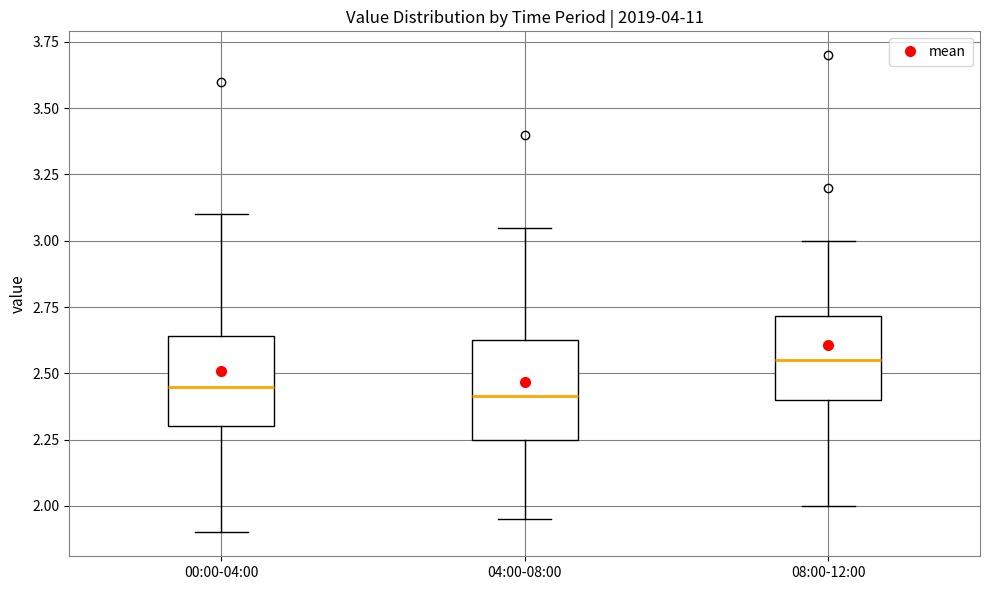

Reading left to right, transcribe this box plot: for each box, give where its median line is, the range the box spans, and where its two whiskers end, as read against the y-axis. The values are not printed on the chart, so give them approximately, as read against the axis.

00:00-04:00: median 2.45, box 2.30 to 2.65, whiskers 1.90 to 3.10
04:00-08:00: median 2.40, box 2.25 to 2.65, whiskers 1.95 to 3.05
08:00-12:00: median 2.55, box 2.40 to 2.70, whiskers 2.00 to 3.00